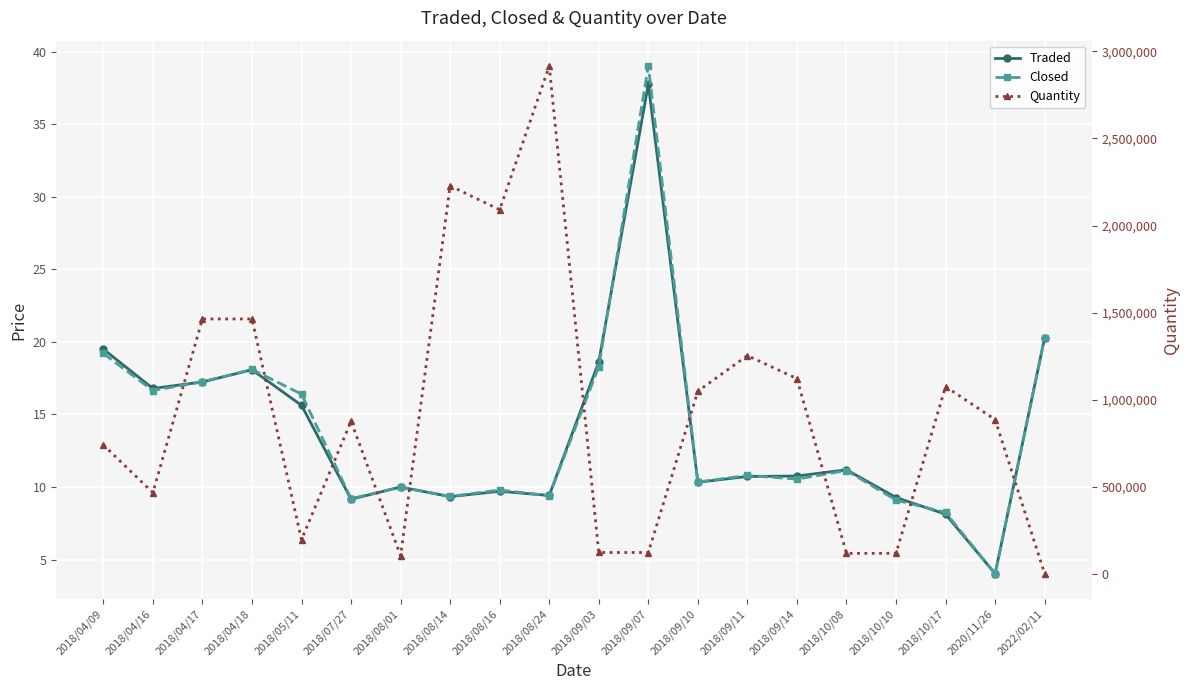

Where do Traded and Closed first cross each other?

2018/04/16 and 2018/04/17